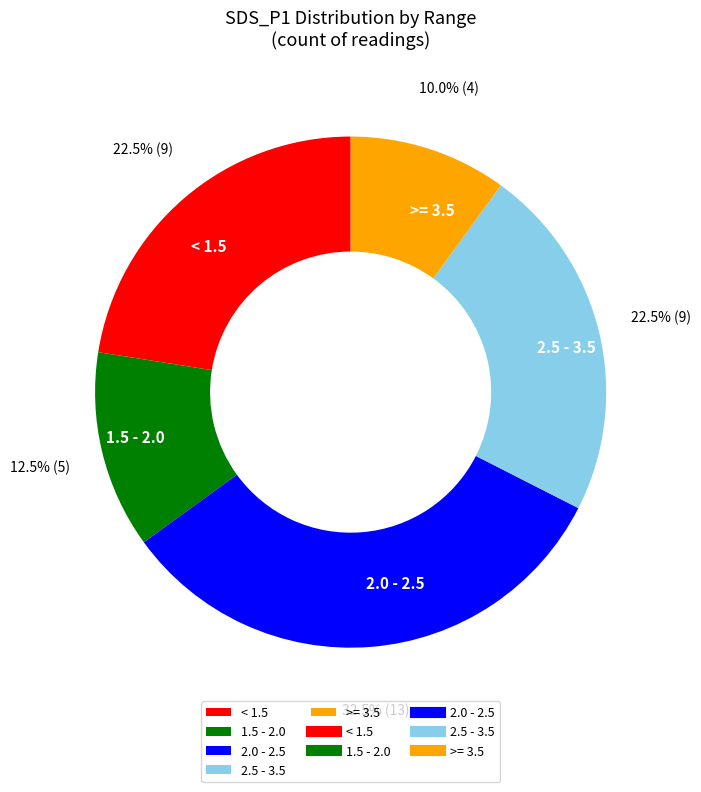

What is the ratio of the value at >= 3.5 to the value at < 1.5?

0.4